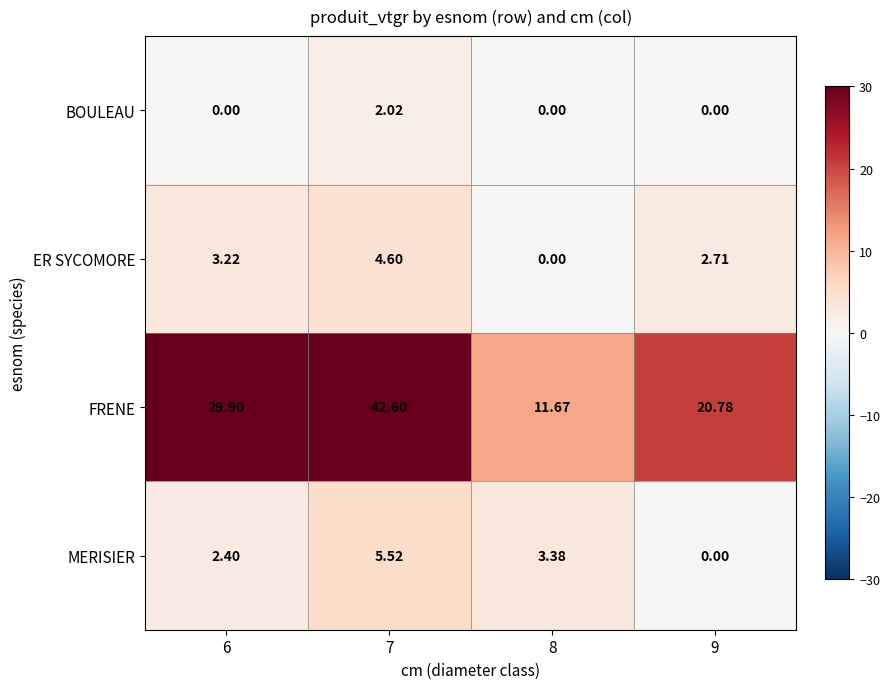

Which series changed the most between 6 and 7?

FRENE